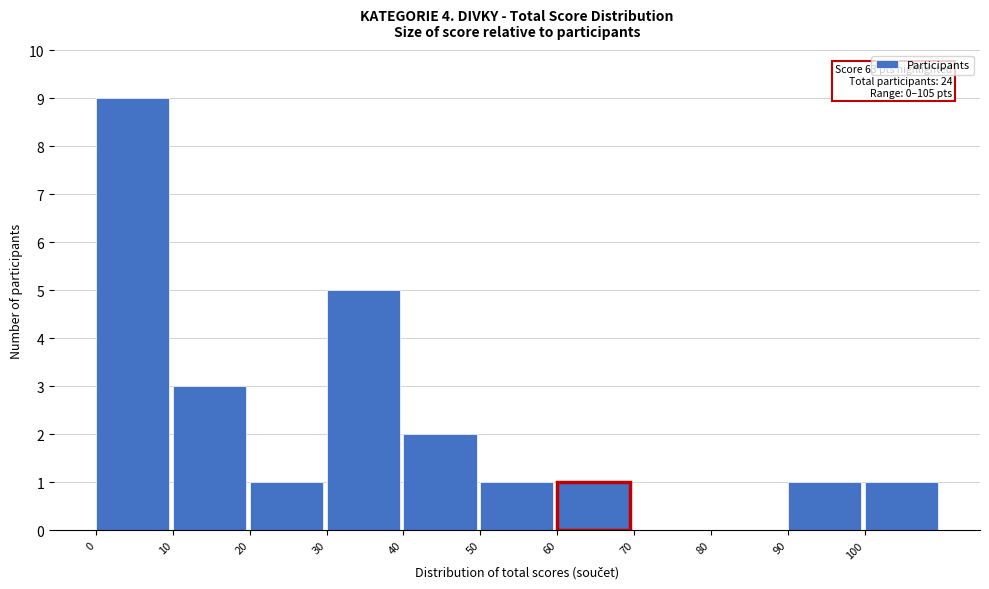

Which range on the x-axis has the tallest bar?

0 to 10